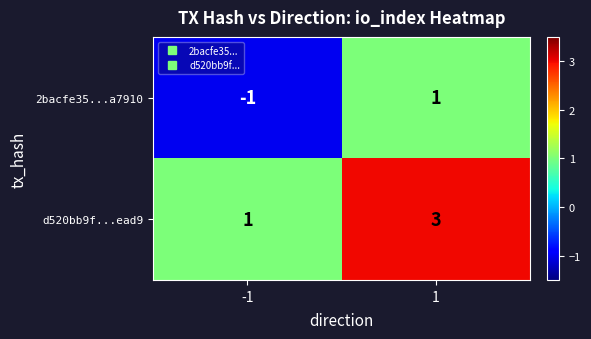

Is it true that 2bacfe35...a7910 equals 1 at 1?

True